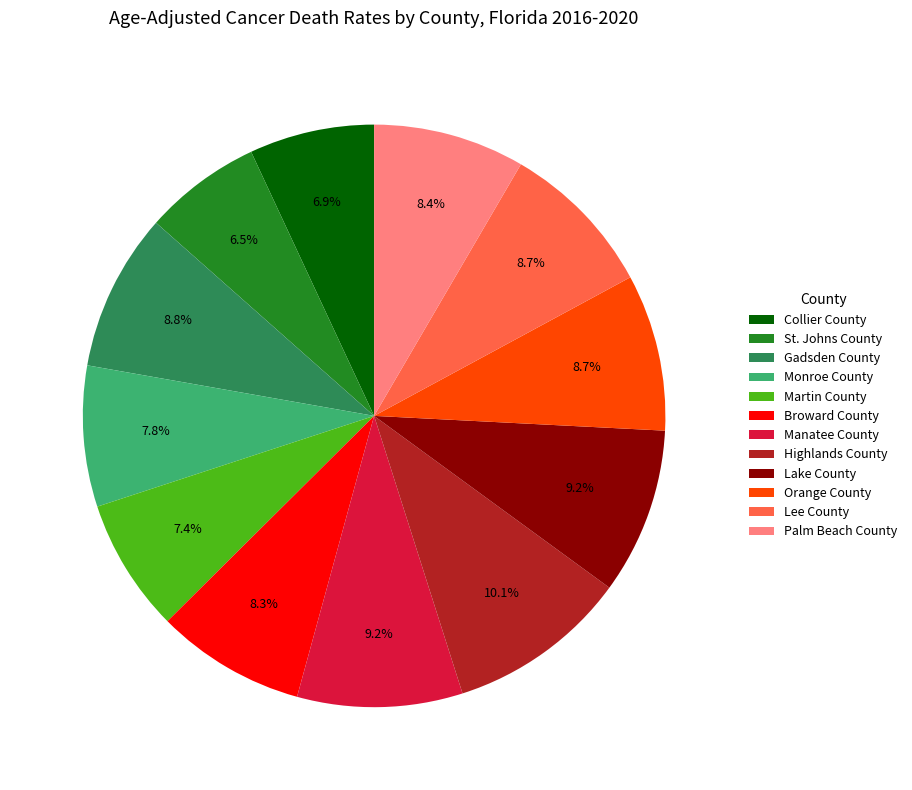

Count the number of slices in the pie.

12